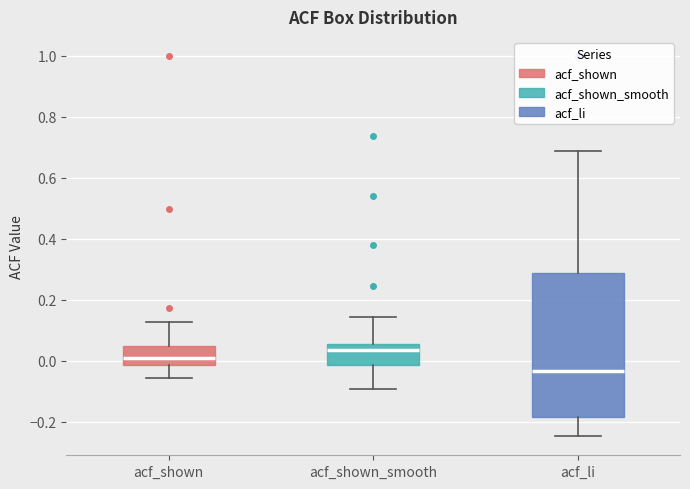

Reading left to right, transcribe this box plot: for each box, give where its median line is, the range the box spans, and where its two whiskers end, as read against the y-axis. The values are not printed on the chart, so give them approximately, as read against the axis.

acf_shown: median 0.02, box -0.02 to 0.04, whiskers -0.06 to 0.12
acf_shown_smooth: median 0.04, box -0.02 to 0.06, whiskers -0.10 to 0.14
acf_li: median -0.04, box -0.18 to 0.28, whiskers -0.24 to 0.68